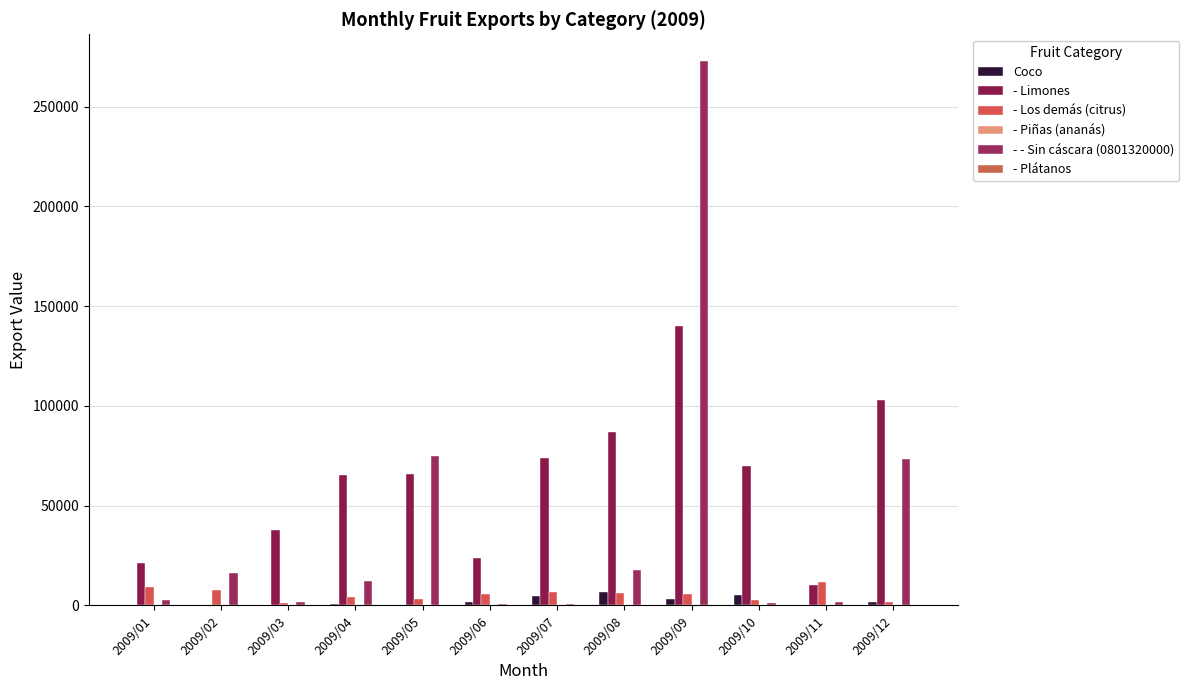

Which category has the lowest value across all series?

2009/11